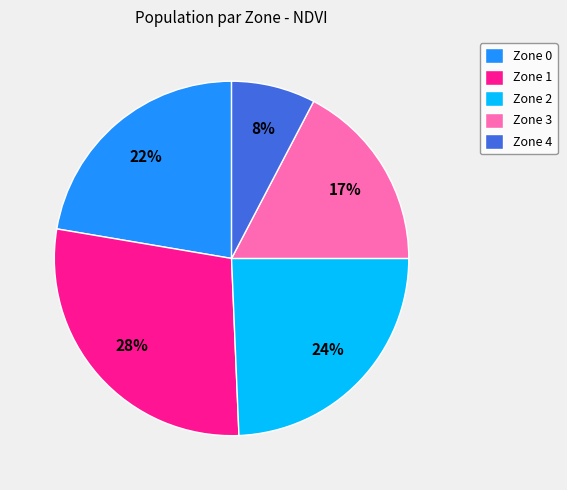

Rank the categories by value from highest to lowest.

Zone 1, Zone 2, Zone 0, Zone 3, Zone 4